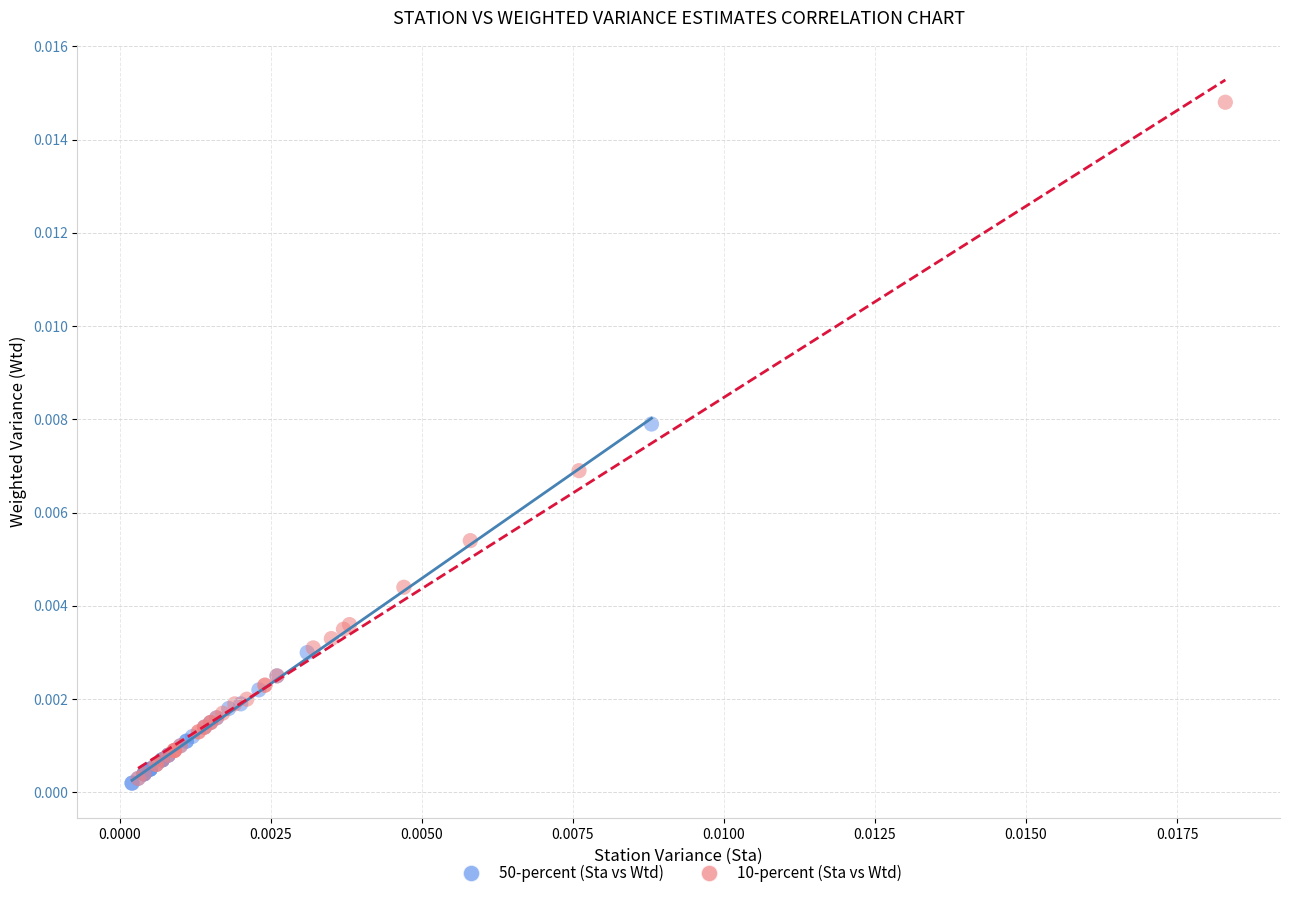

Which series contains the highest Y value?

10-percent (Sta vs Wtd)